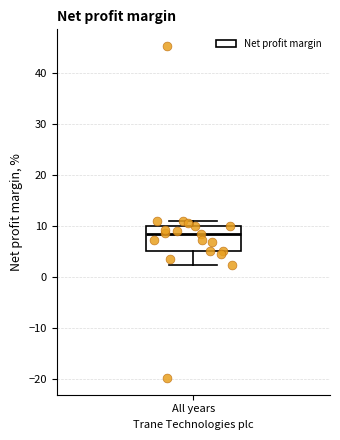

Transcribe this box plot: give where the median line is, the range the box spans, and where the two whiskers end, as read against the y-axis. The values are not printed on the chart, so give them approximately, as read against the axis.

median 9, box 5 to 10, whiskers 2 to 11